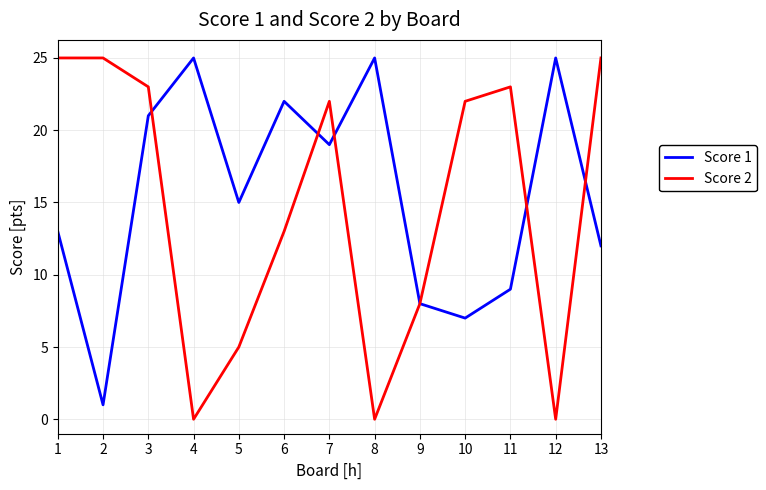

Between 6 and 9, which series saw the biggest shift?

Score 1